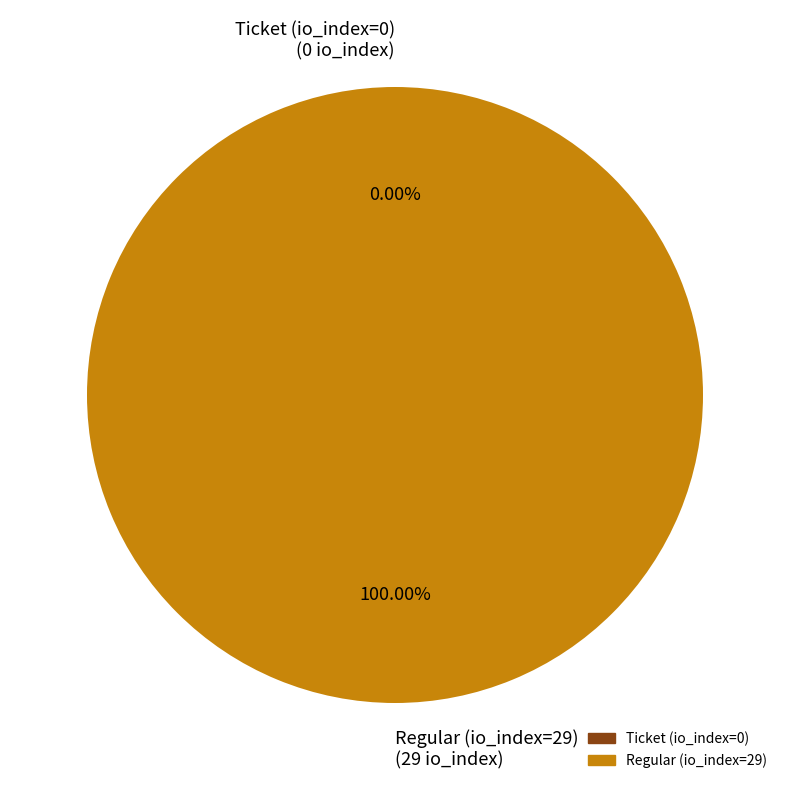

What is the change in value from Ticket (io_index=0) to Regular (io_index=29)?

+29